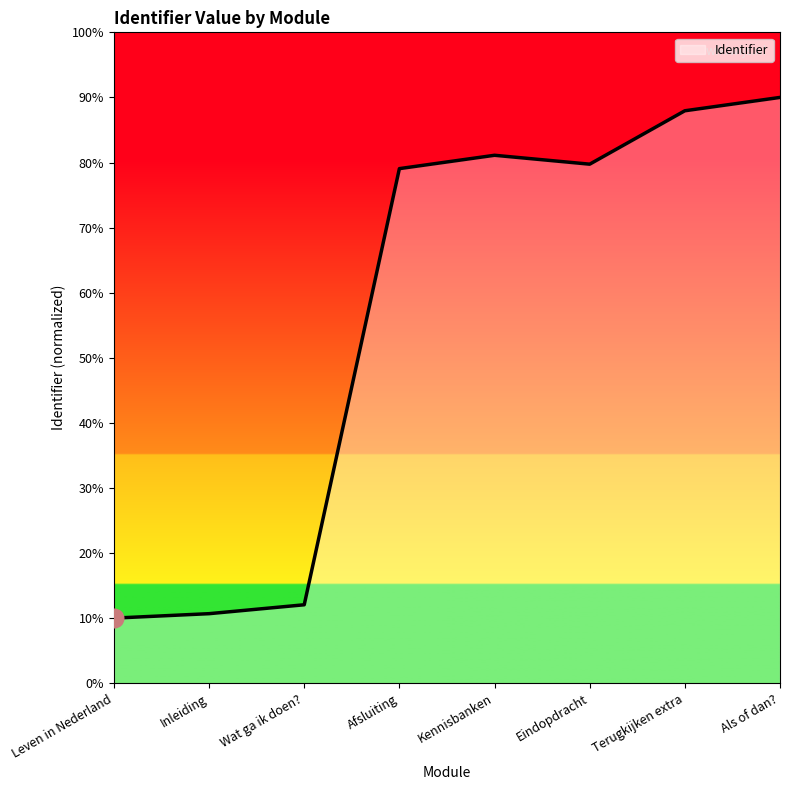

What is the change in value from Leven in Nederland to Inleiding?

+0.7